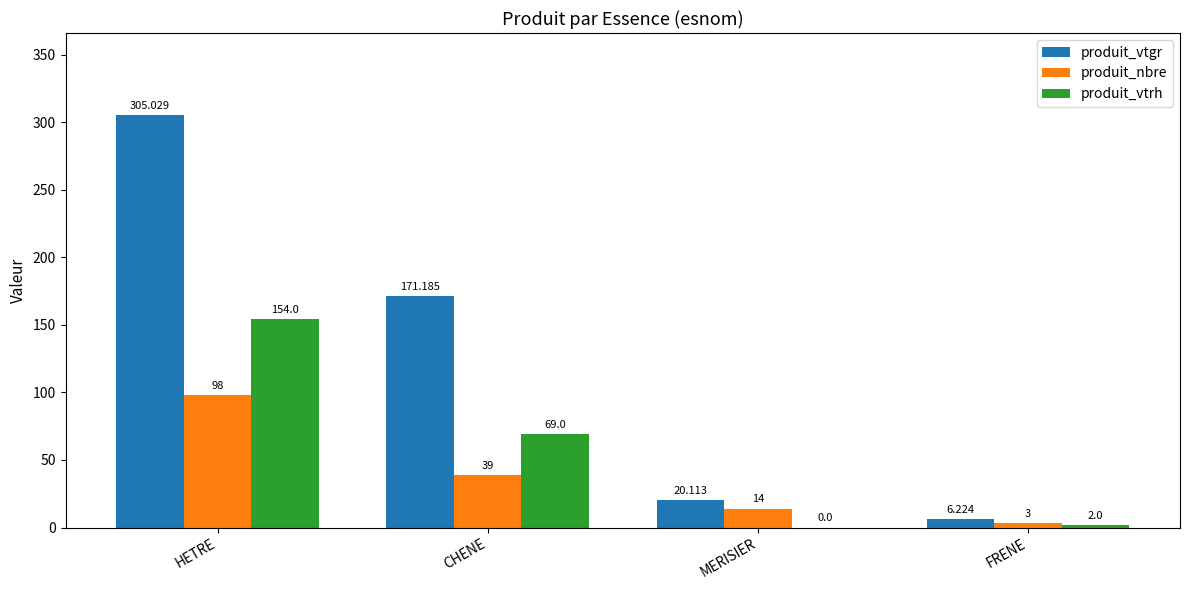

At which label is produit_nbre closest to 50?

CHENE